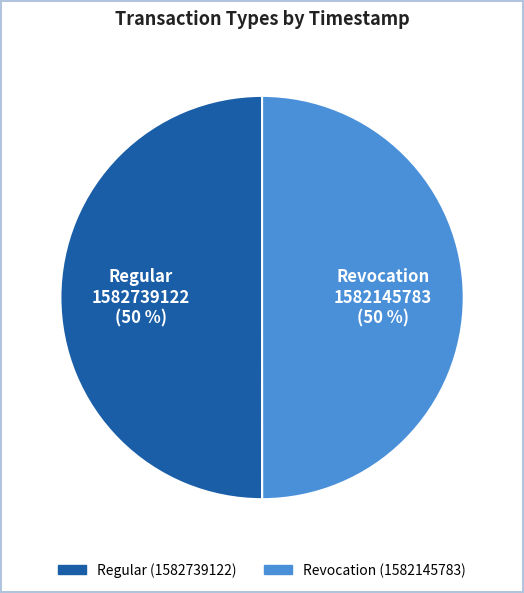

Approximately how many times larger is the value at Regular compared to Revocation?

1.0